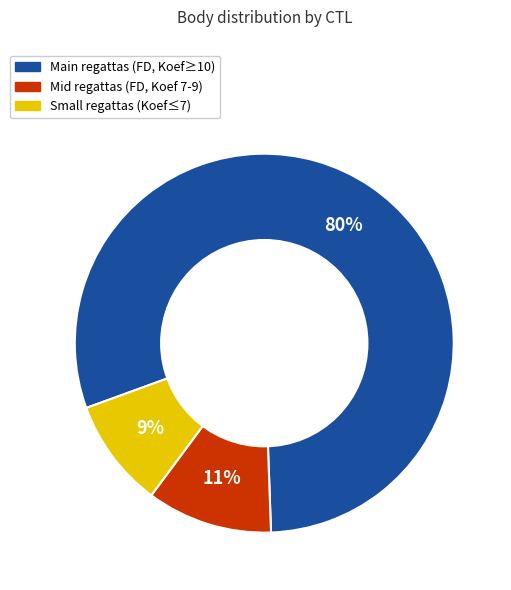

Is there a majority slice in this chart?

Yes